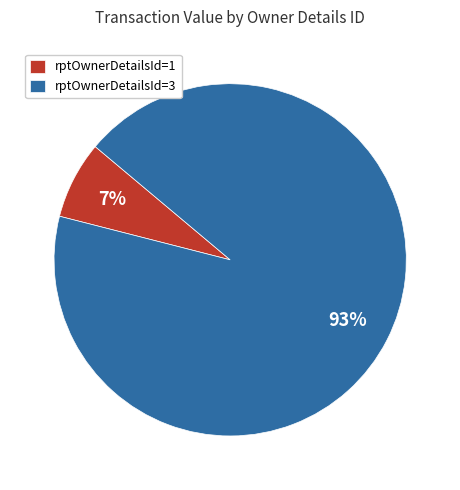

Which has a higher value, rptOwnerDetailsId=3 or rptOwnerDetailsId=1?

rptOwnerDetailsId=3